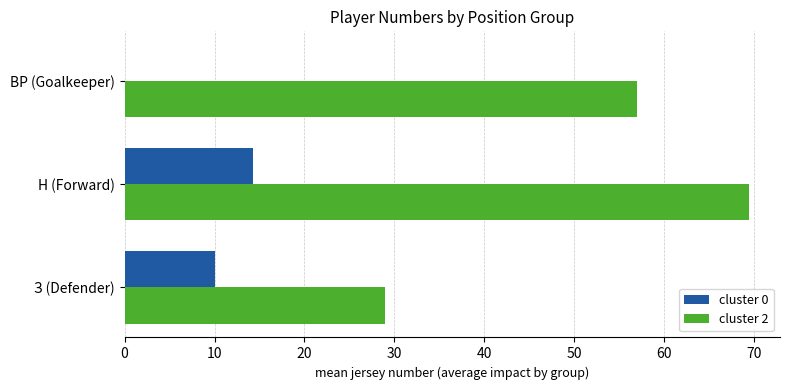

At which category is the sum across all series the highest?

Н (Forward)